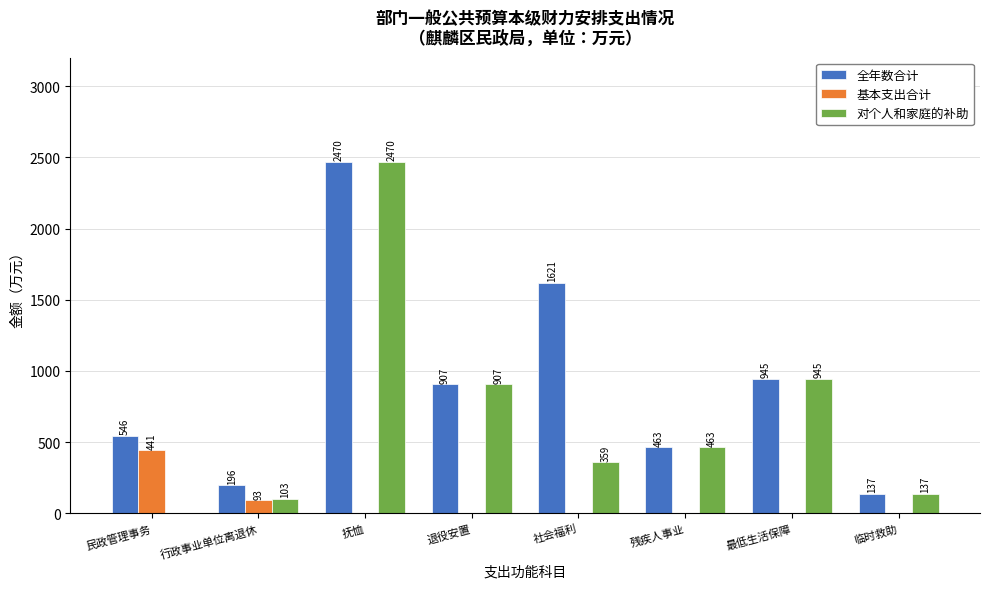

True or false: 基本支出合计 has a value of 441.3 at 民政管理事务.

True